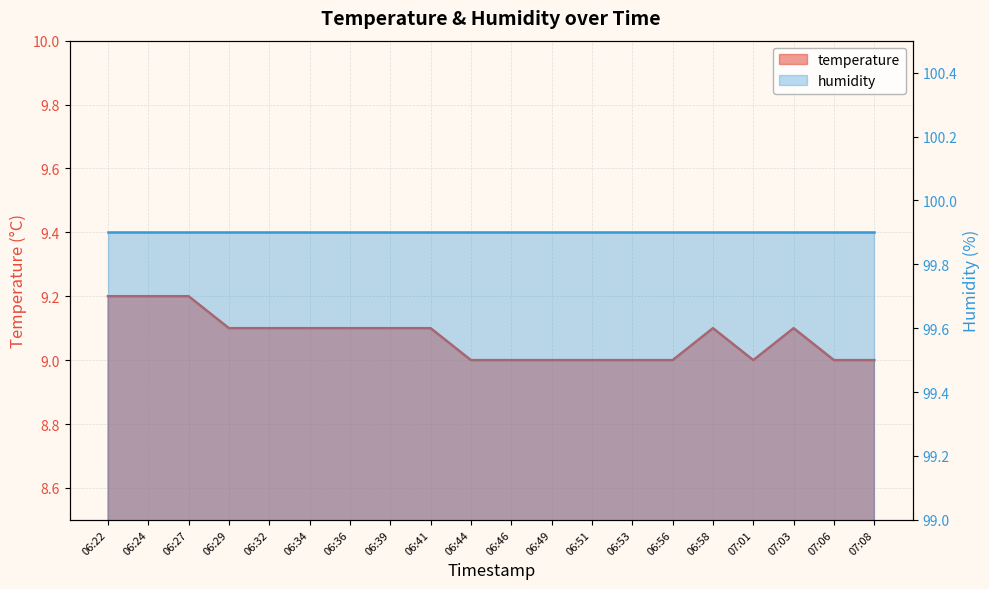

What is the sum of the values at 06:36 and 06:46?

18.1